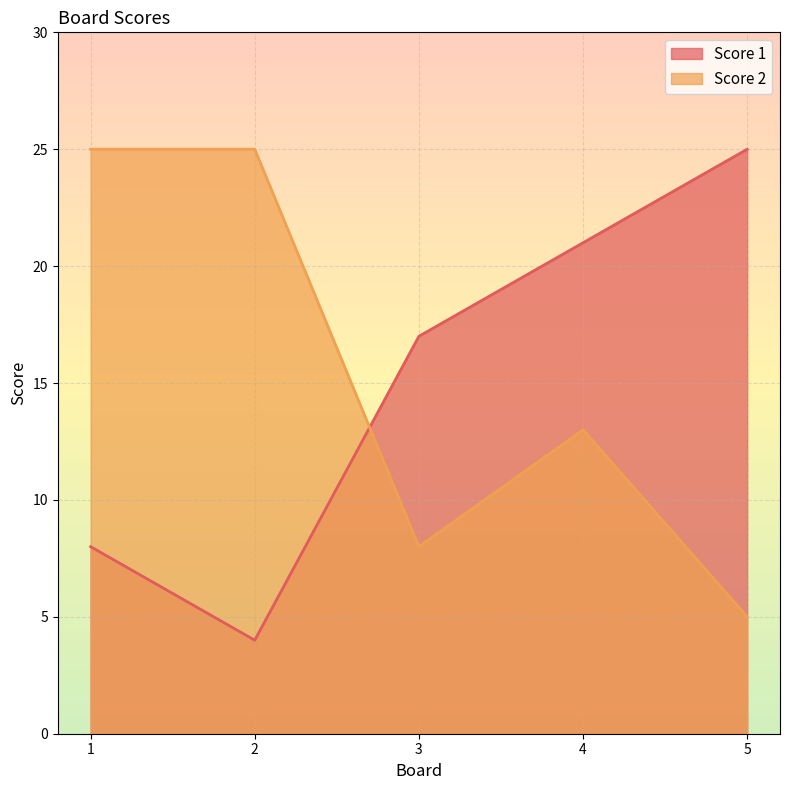

At which label is Score 1 closest to 14?

3